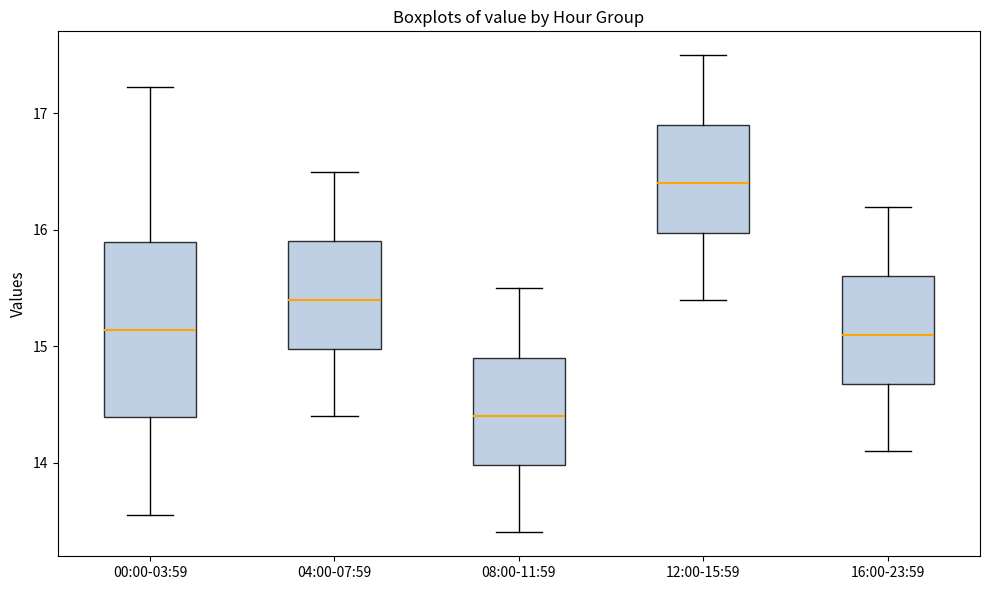

Reading left to right, transcribe this box plot: for each box, give where its median line is, the range the box spans, and where its two whiskers end, as read against the y-axis. The values are not printed on the chart, so give them approximately, as read against the axis.

00:00-03:59: median 15.1, box 14.4 to 15.9, whiskers 13.6 to 17.2
04:00-07:59: median 15.4, box 15.0 to 15.9, whiskers 14.4 to 16.5
08:00-11:59: median 14.4, box 14.0 to 14.9, whiskers 13.4 to 15.5
12:00-15:59: median 16.4, box 16.0 to 16.9, whiskers 15.4 to 17.5
16:00-23:59: median 15.1, box 14.7 to 15.6, whiskers 14.1 to 16.2